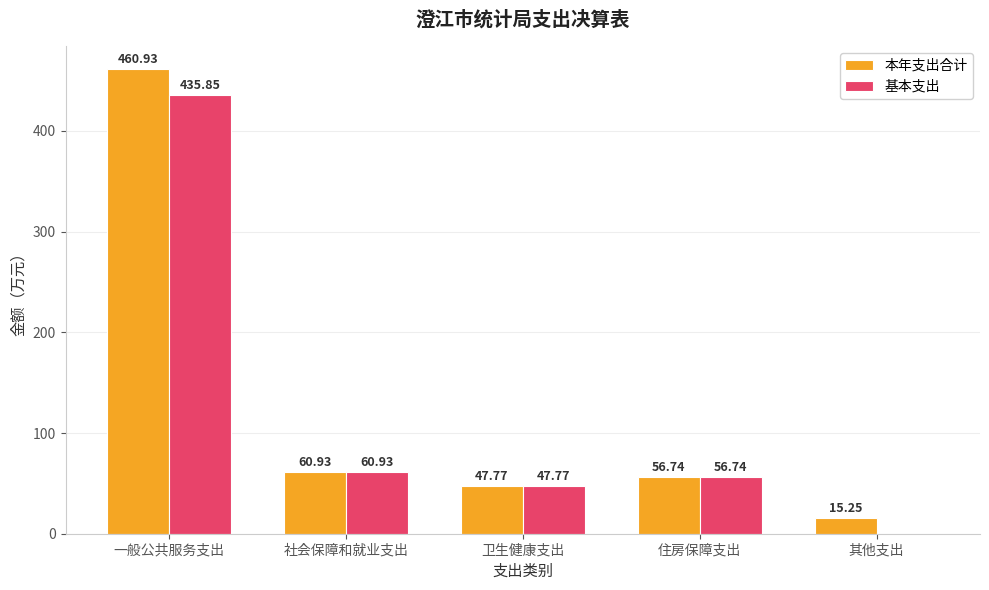

What is the approximate value of 基本支出 at 社会保障和就业支出?

60.9